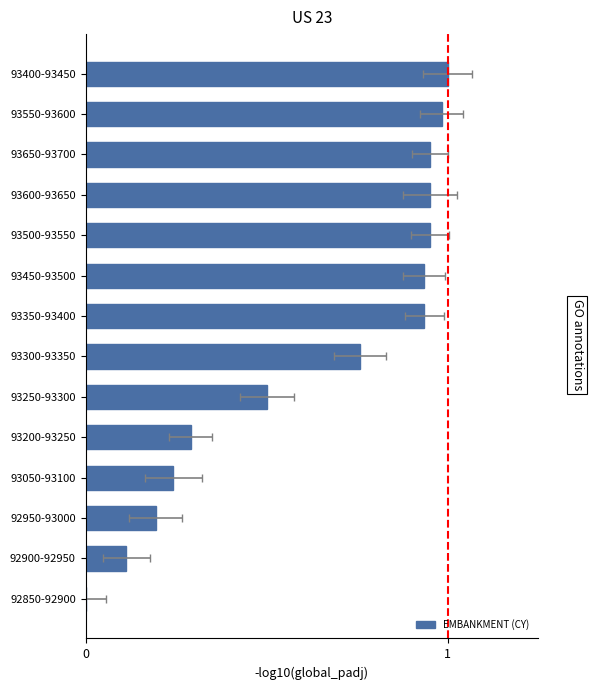

Is it true that the value at 7 is 1.4?

False